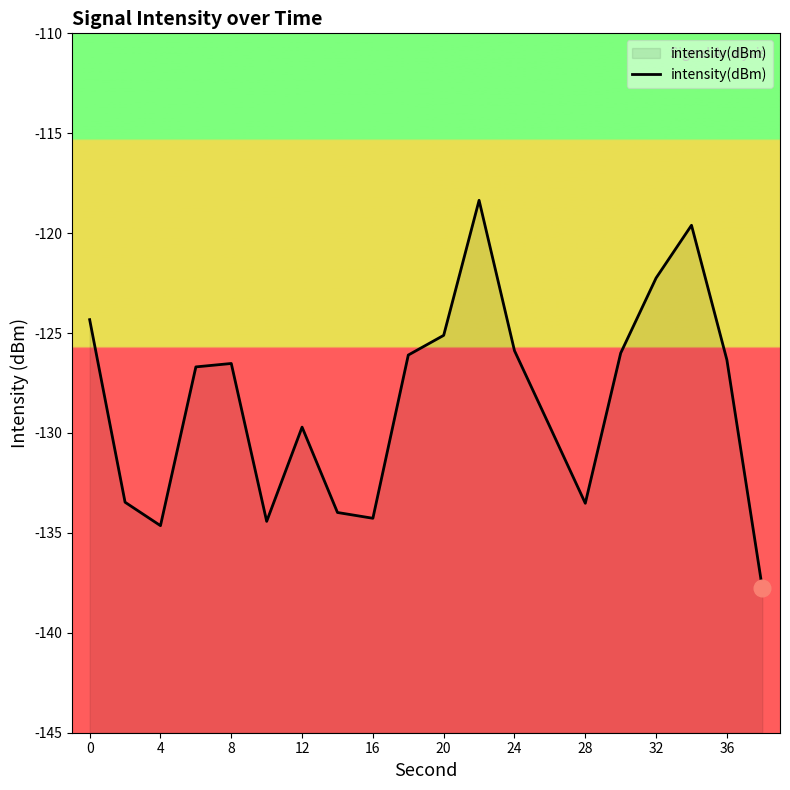

What is the minimum value shown in the chart?

-137.8